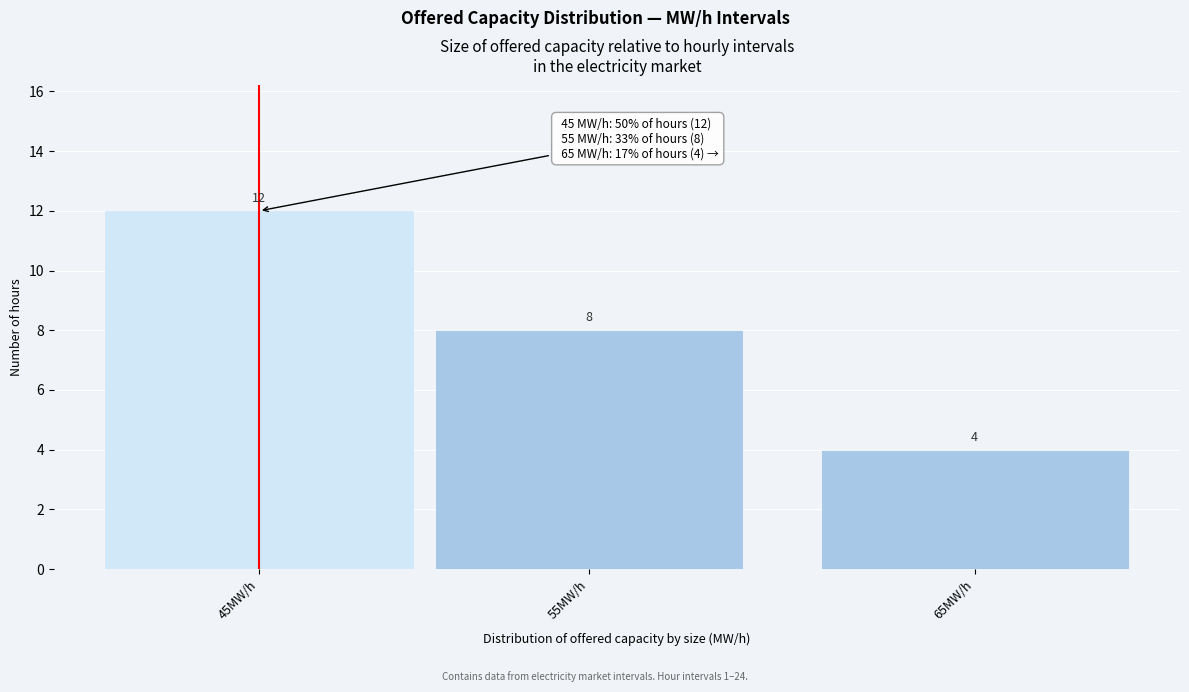

Reading left to right, list all the values displayed in this chart.

45MW/h=12	55MW/h=8	65MW/h=4